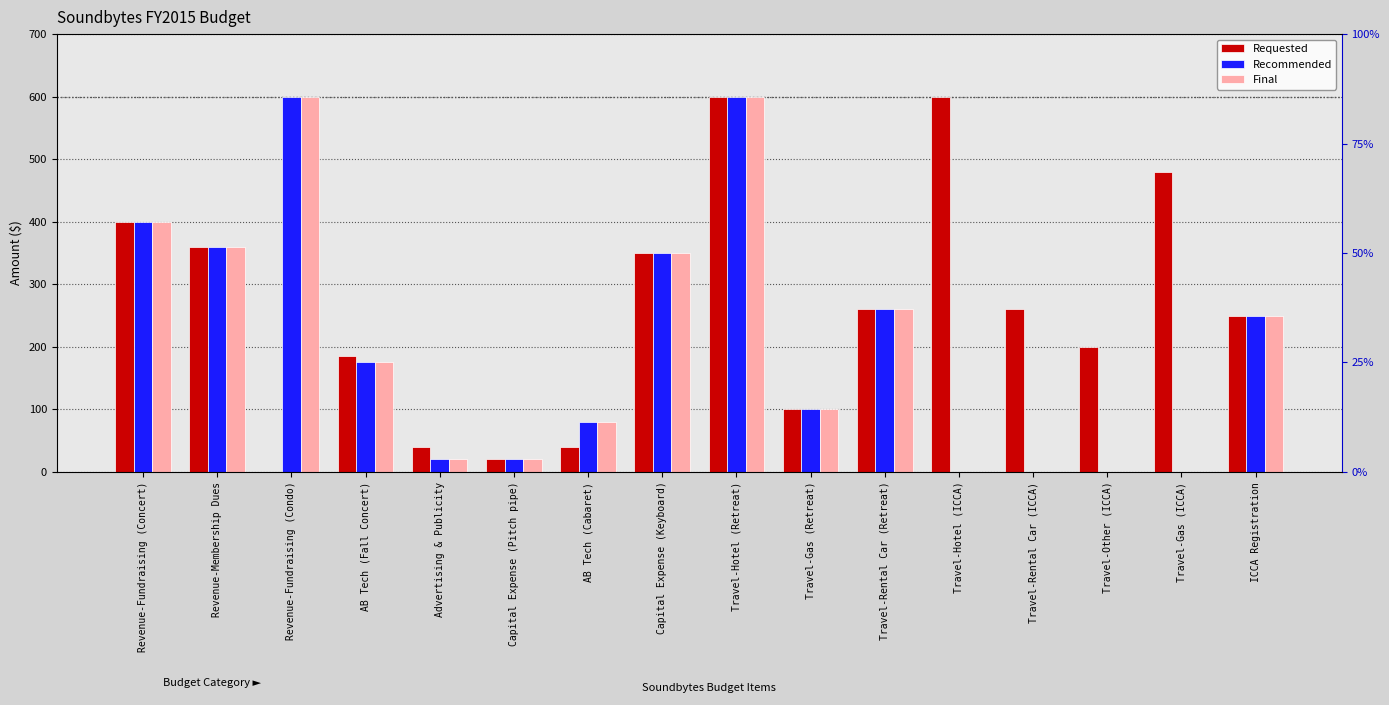

What is the difference between the maximum and second lowest values in the Final series?

600